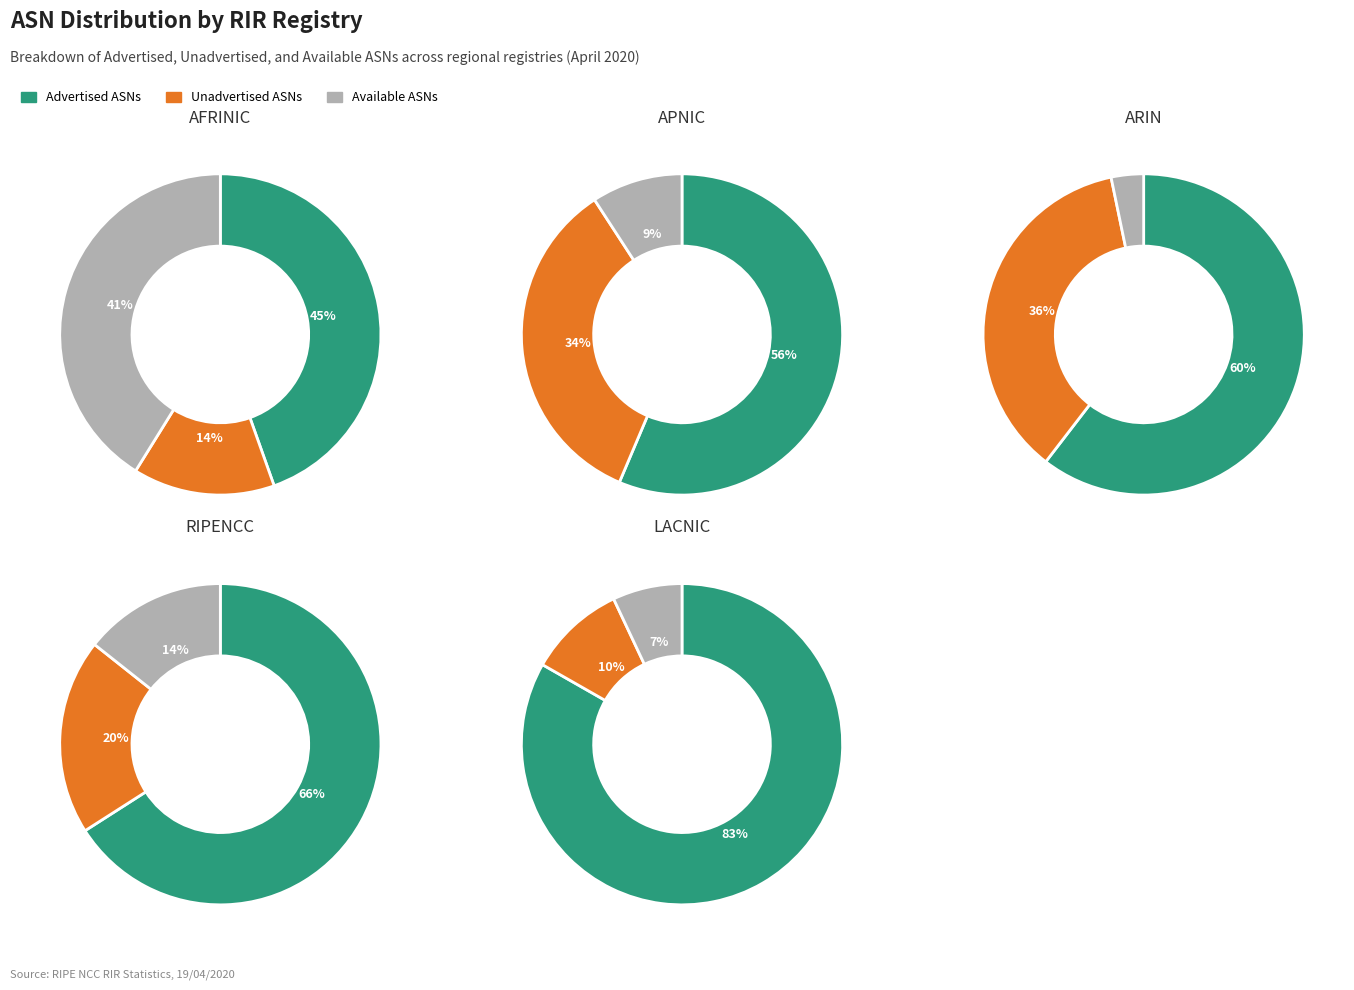

Does ripencc account for over 50% of the chart?

No